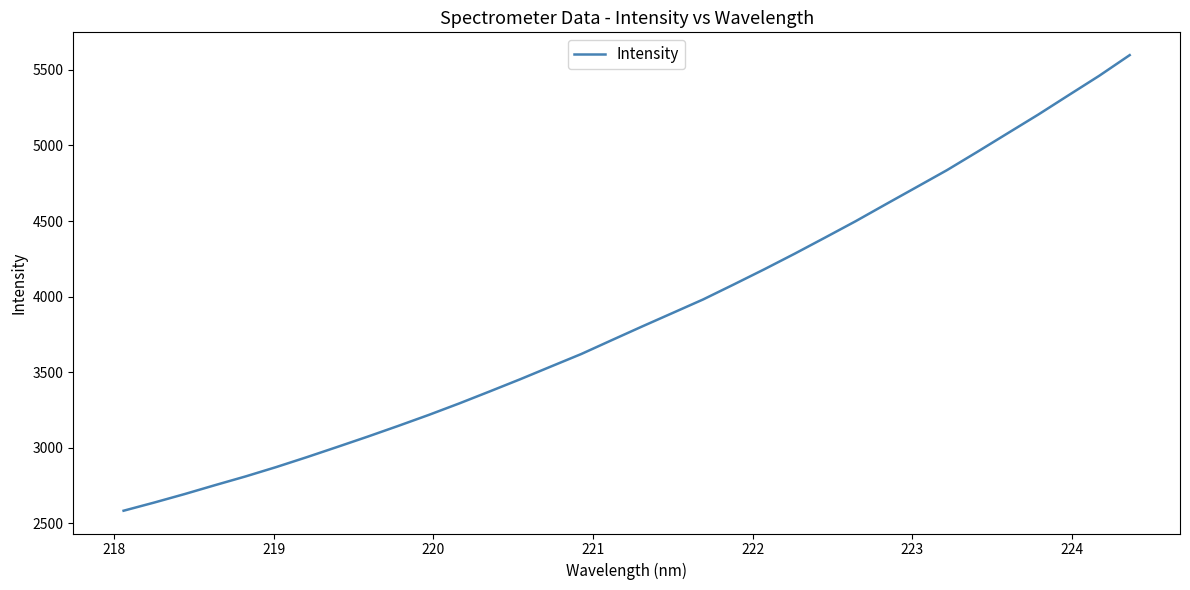

What is the smallest value displayed?

2583.7